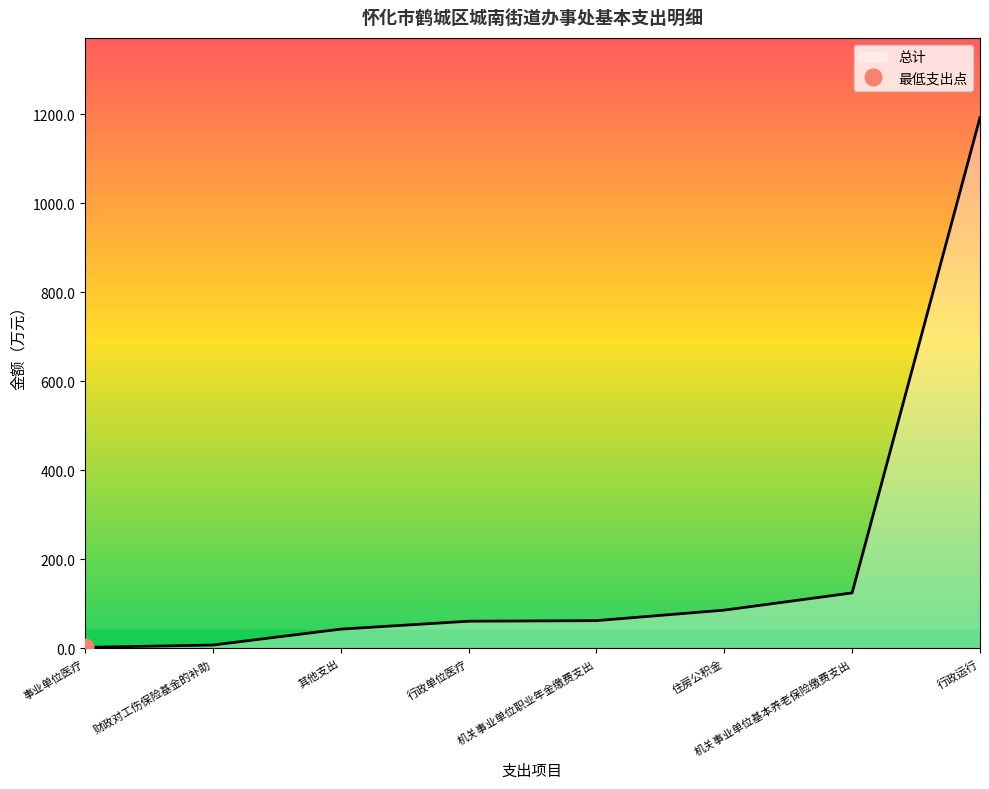

Does the chart display data point markers on the line(s)?

No